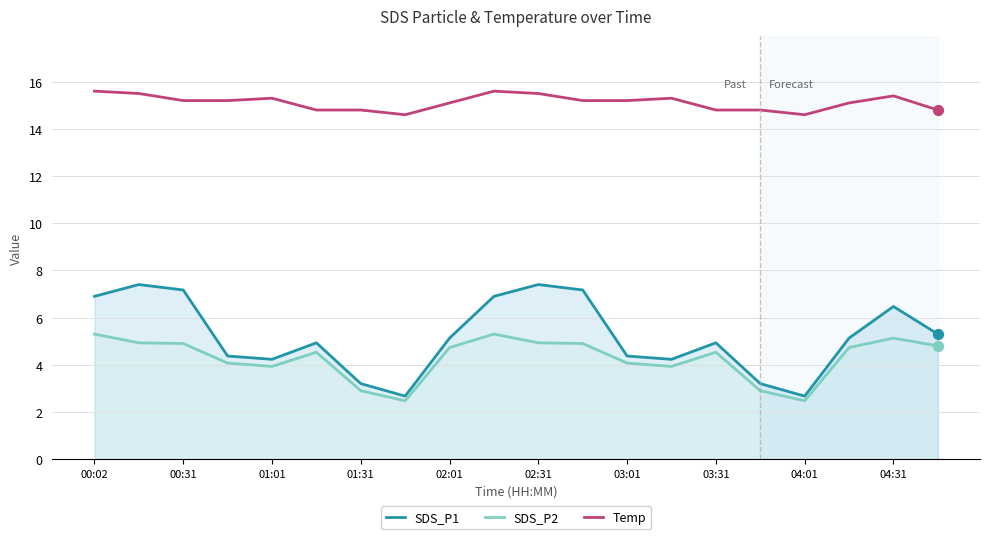

Which series has the largest total across all categories?

Temp